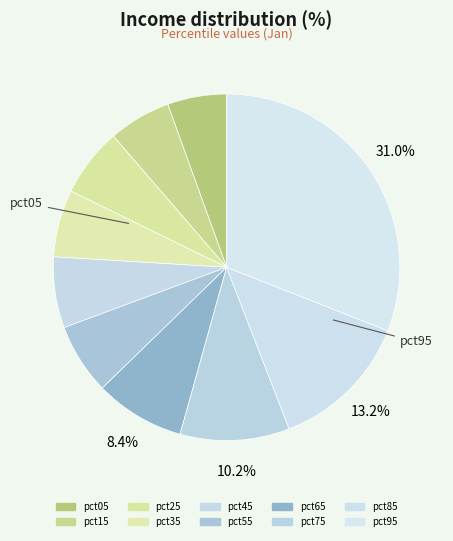

Count the number of slices in the pie.

10